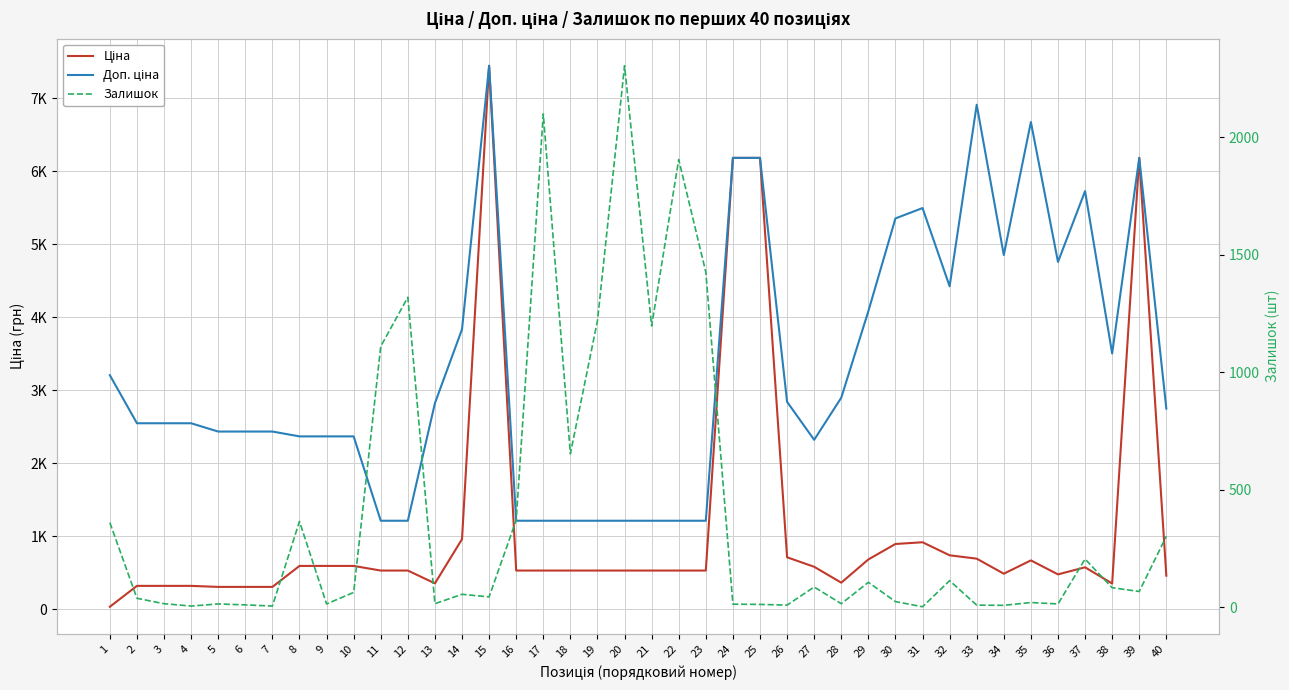

What is the difference between the highest and lowest values at 31?

5493.0